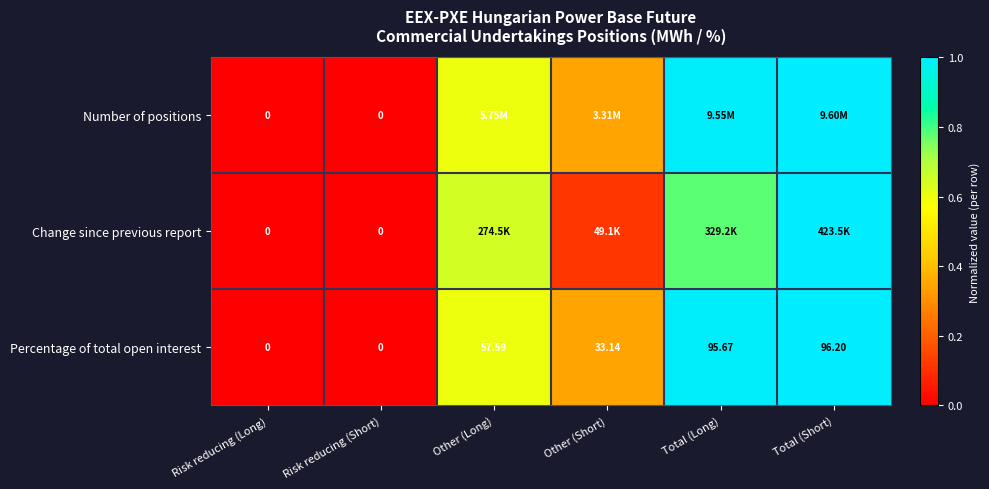

Is the value of Number of positions at Risk reducing (Short) greater than the value of Percentage of total open interest at Other (Long)?

No